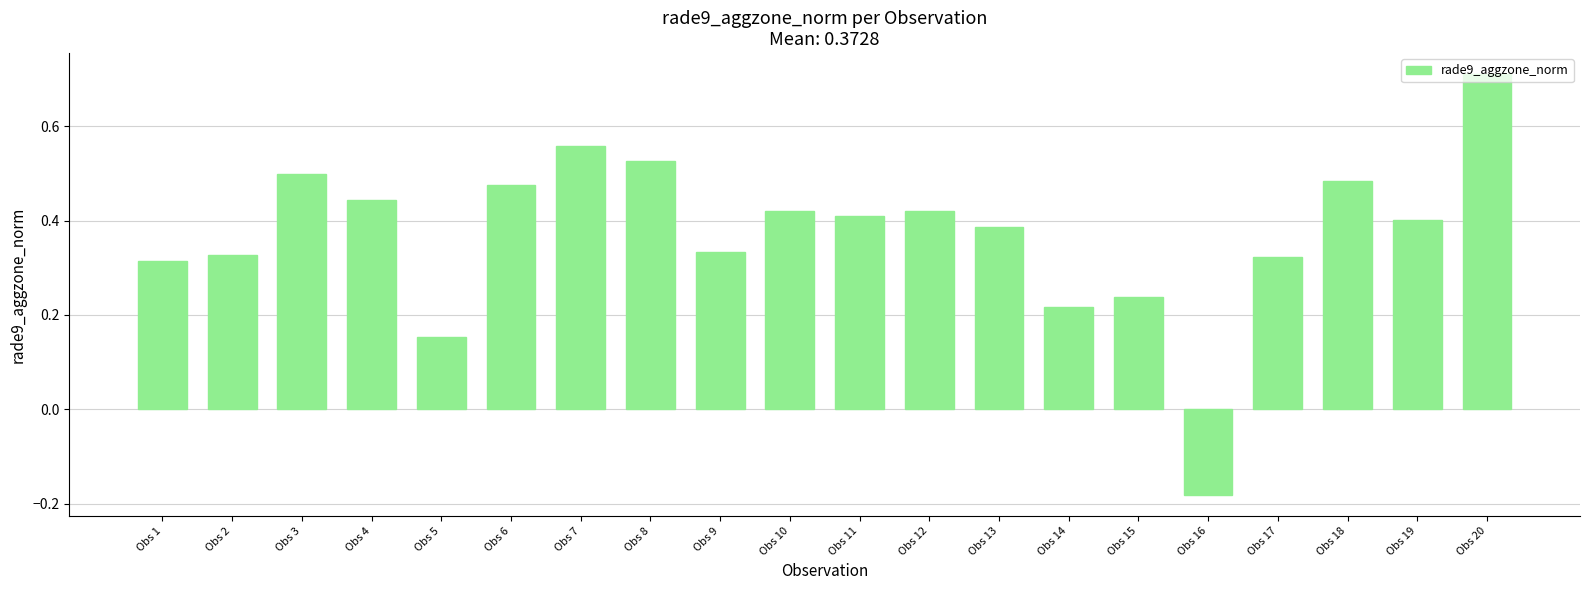

How many negative values are there?

1